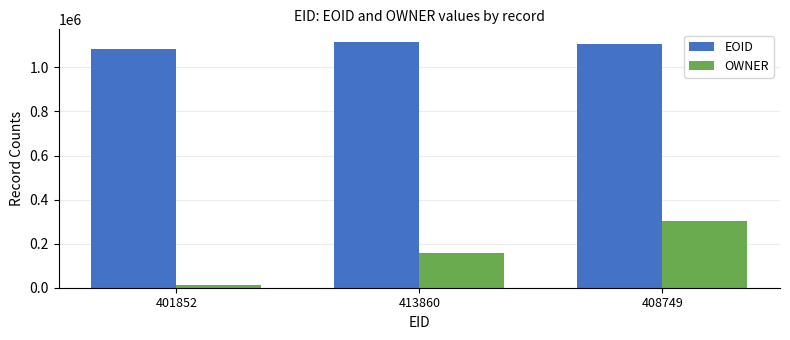

At how many categories does at least one series exceed 357471?

3